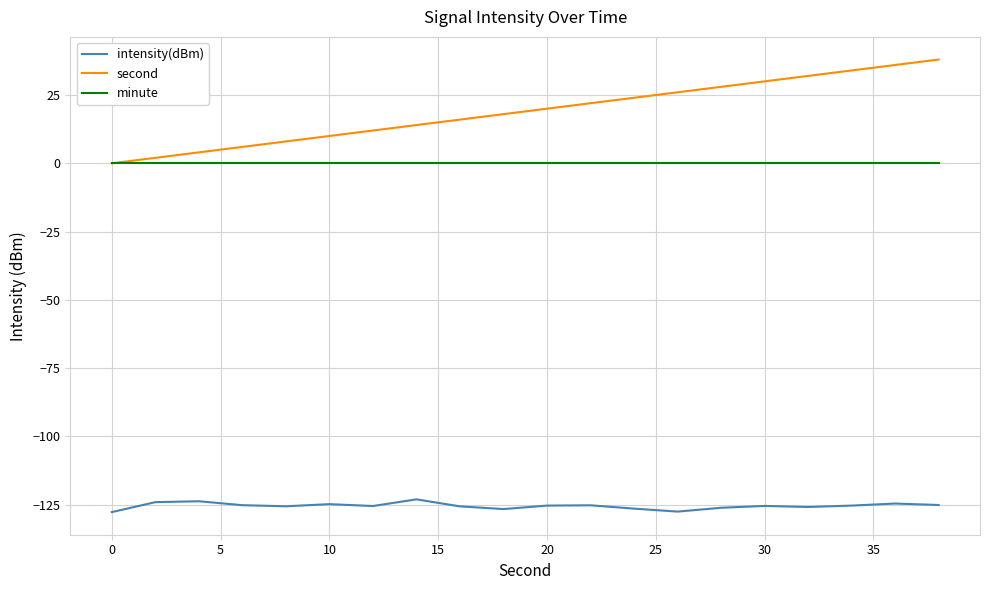

Which series has the largest range (max minus min)?

second